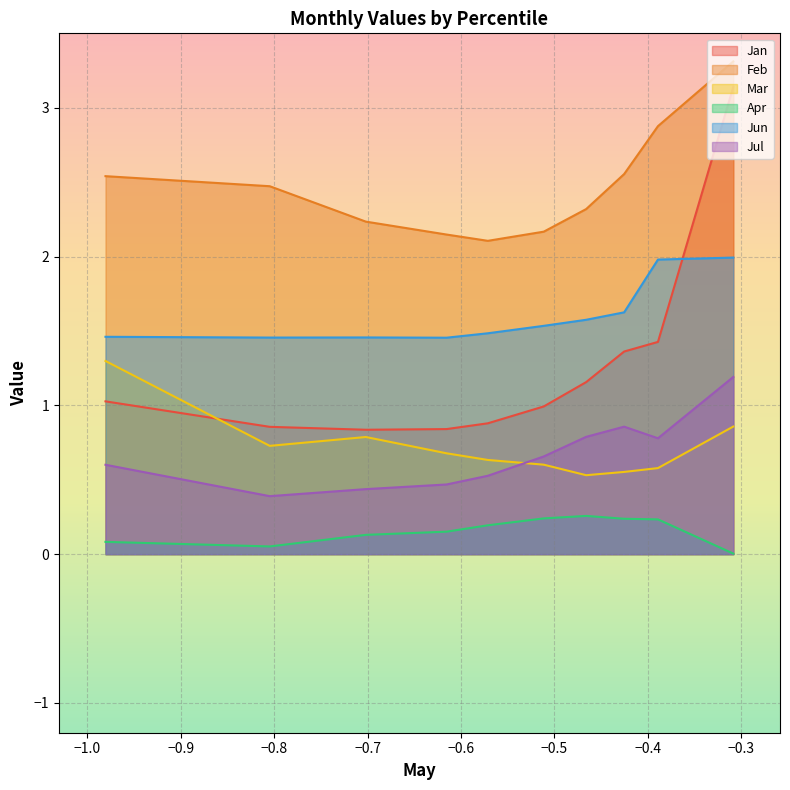

What is the difference between the Jan values at pct85 and pct25?

0.5